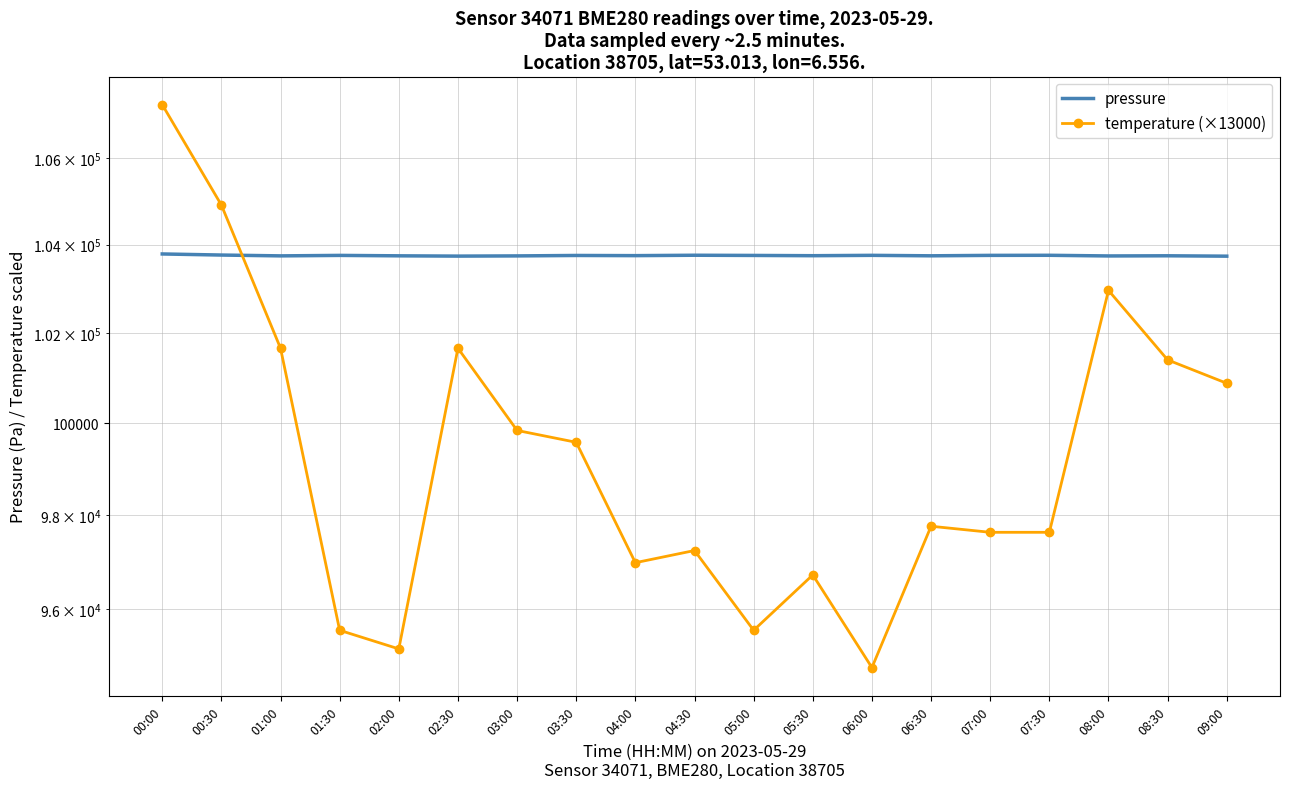

Reading right to left, transcribe all the data shown in this chart.

pressure: 103737.7	103746.5	103742.8	103757.8	103755.9	103745.9	103756.7	103748.4	103754.5	103758.9	103750.0	103753.9	103743.8	103739.1	103745.6	103755.4	103744.5	103763.3	103788.1
temperature (×13000): 100880.0	101400.0	102960.0	97630.0	97630.0	97760.0	94770.0	96720.0	95550.0	97240.0	96980.0	99580.0	99840.0	101660.0	95160.0	95550.0	101660.0	104910.0	107250.0